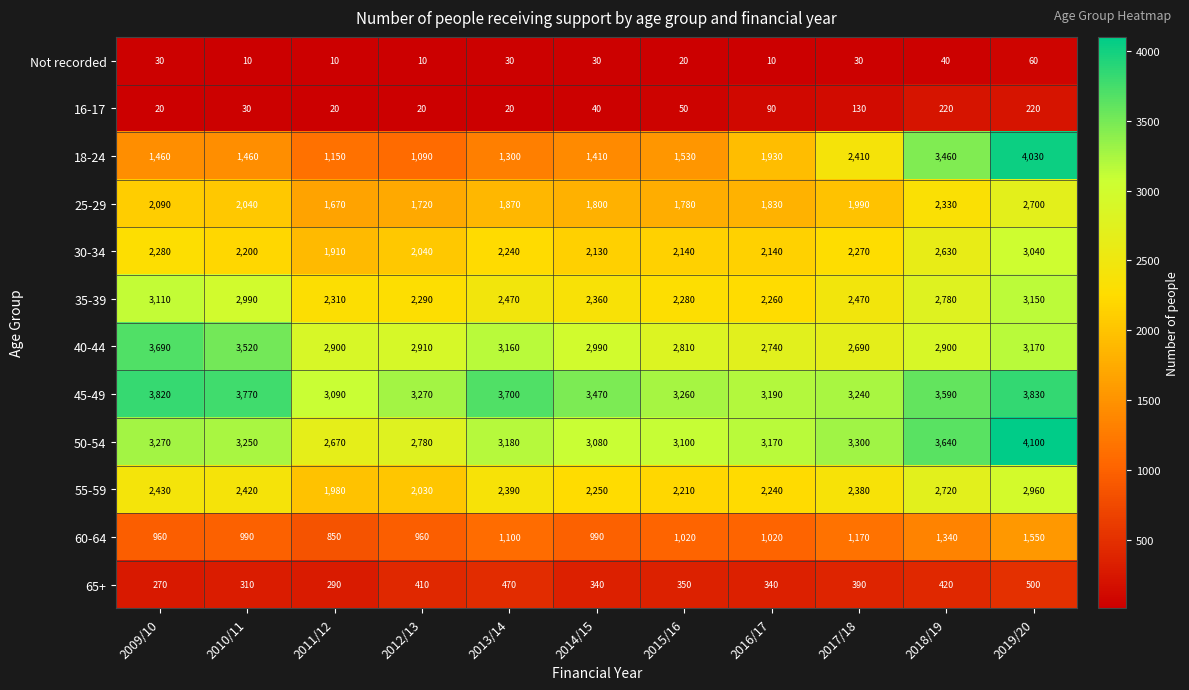

What value does the 25-29 series have at 2009/10?

2090